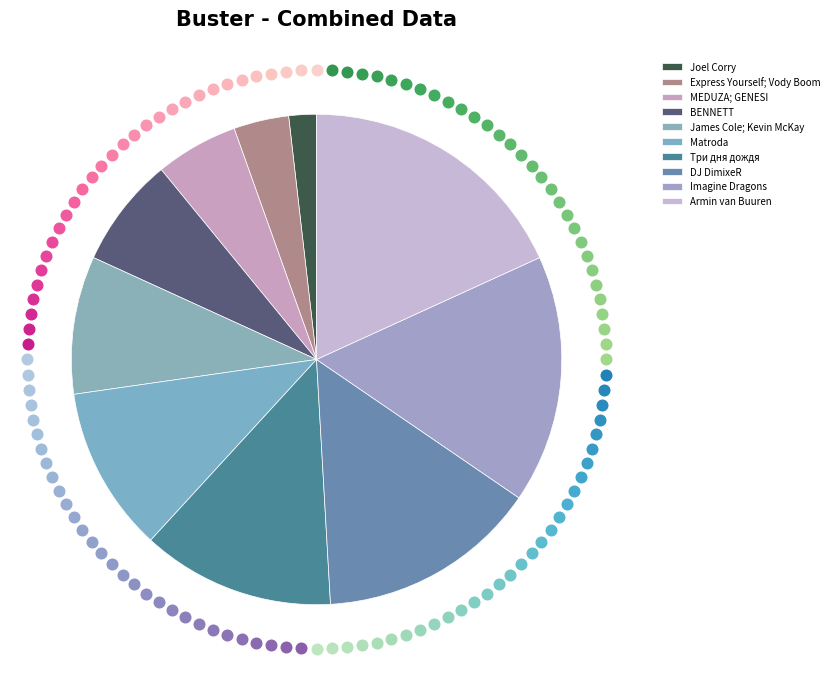

How many segments does this pie chart have?

10